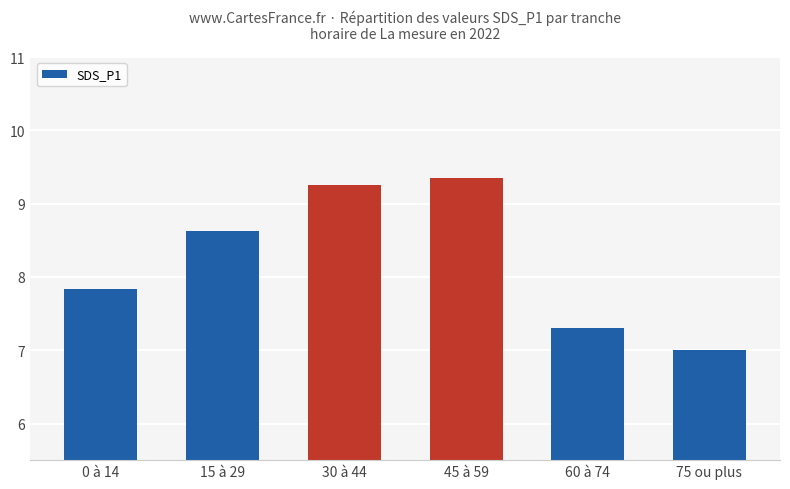

List the labels in order of value, largest first.

45 à 59, 30 à 44, 15 à 29, 0 à 14, 60 à 74, 75 ou plus